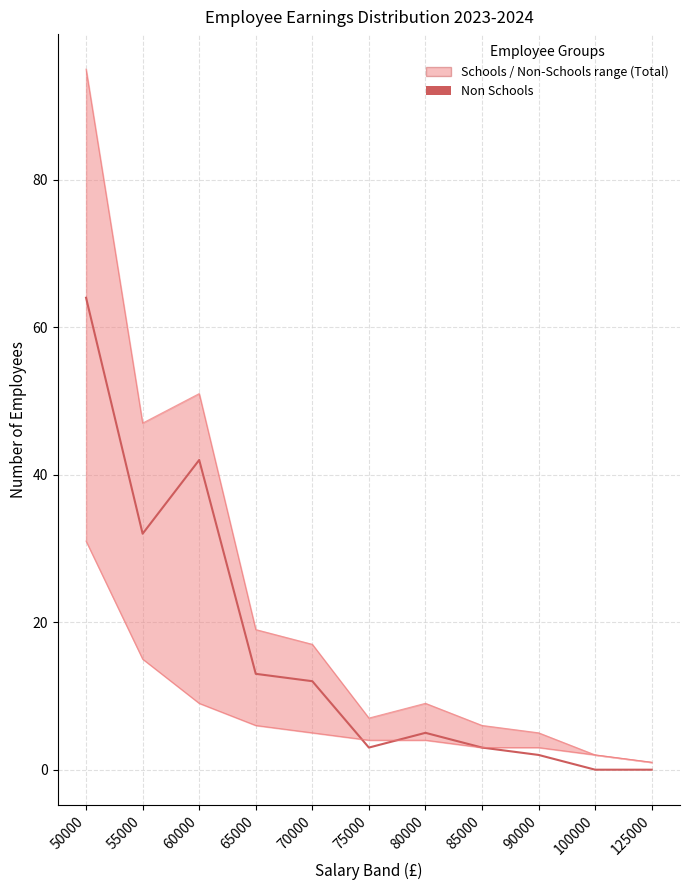

Reading left to right, transcribe all the data shown in this chart.

50000=64	55000=32	60000=42	65000=13	70000=12	75000=3	80000=5	85000=3	90000=2	100000=0	125000=0